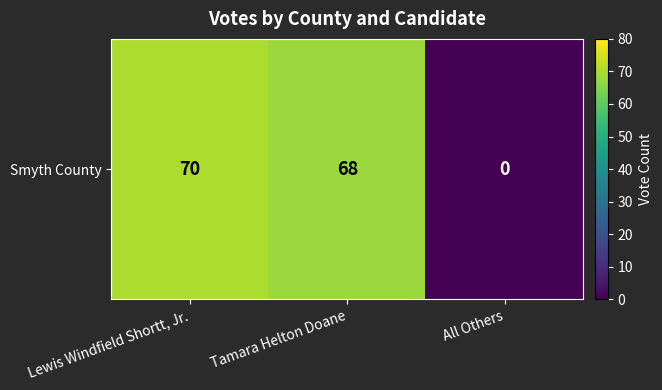

What is the change in value from Lewis Windfield Shortt, Jr. to All Others?

-70